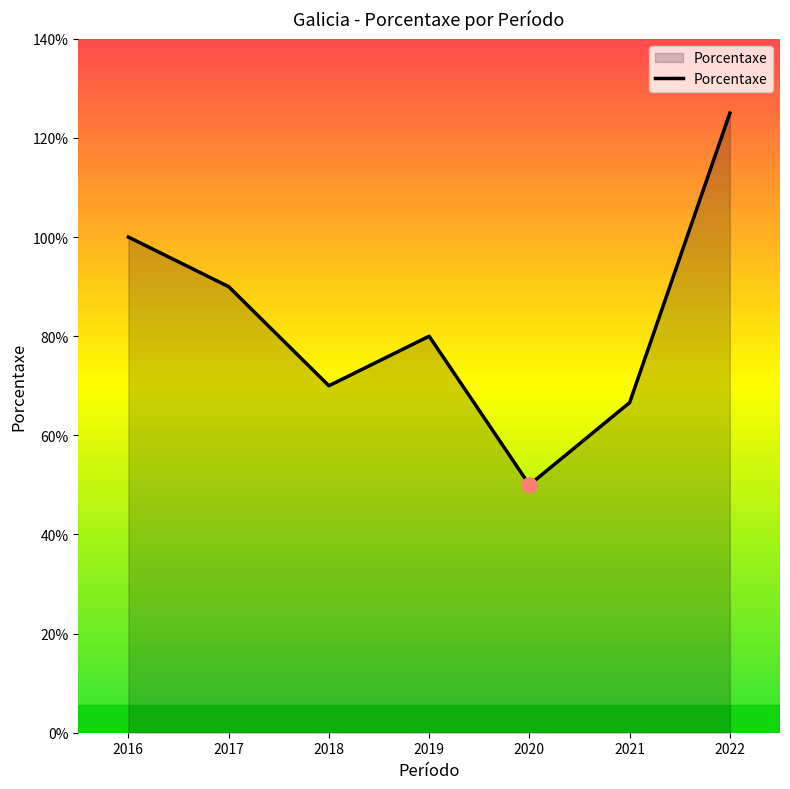

Which has a higher value, 2019 or 2018?

2019